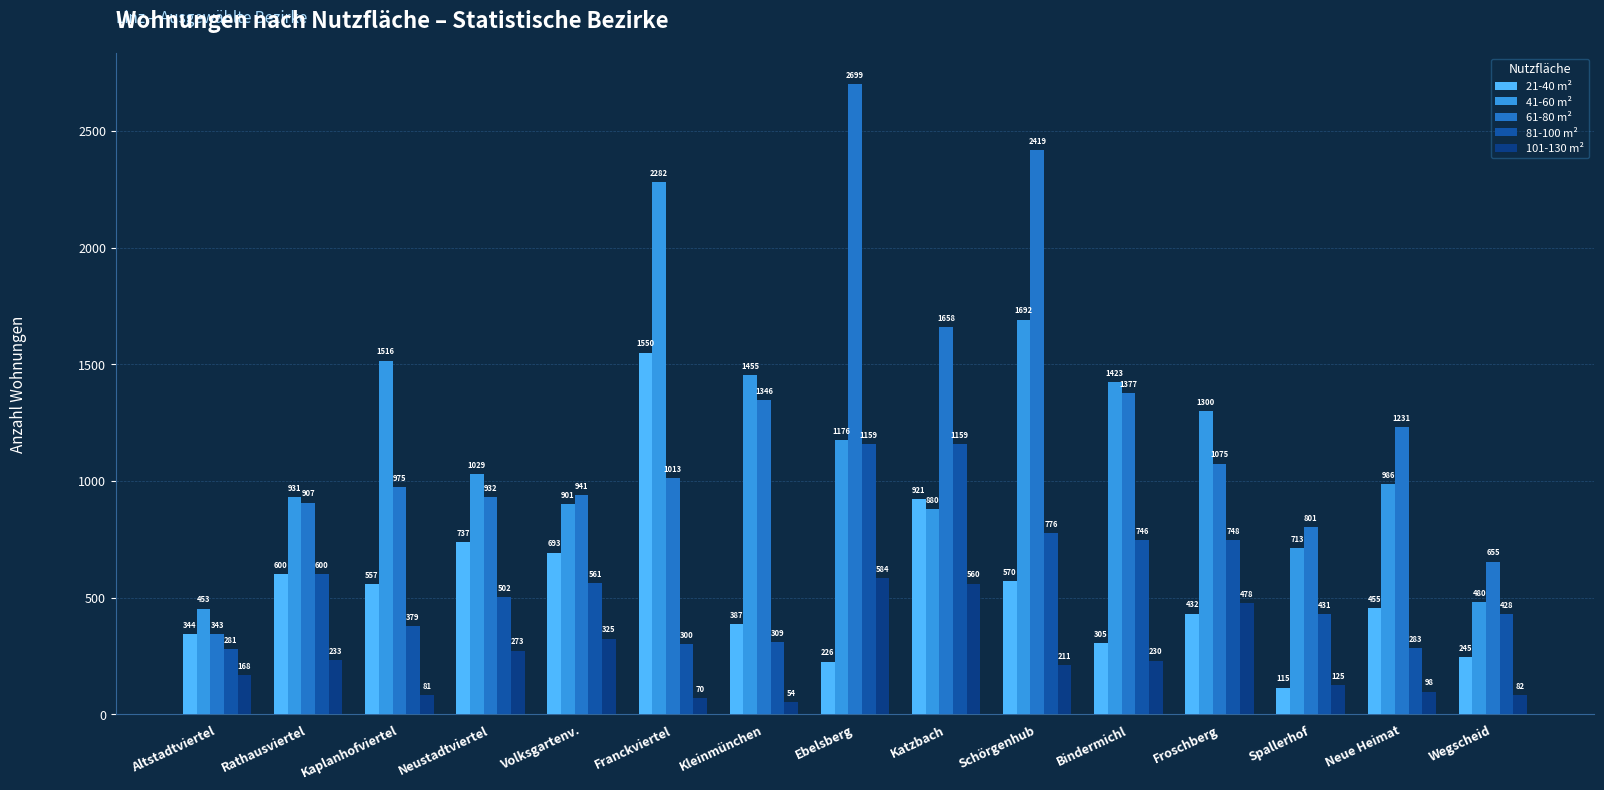

What is the difference between the highest and lowest values at Wegscheid?

573